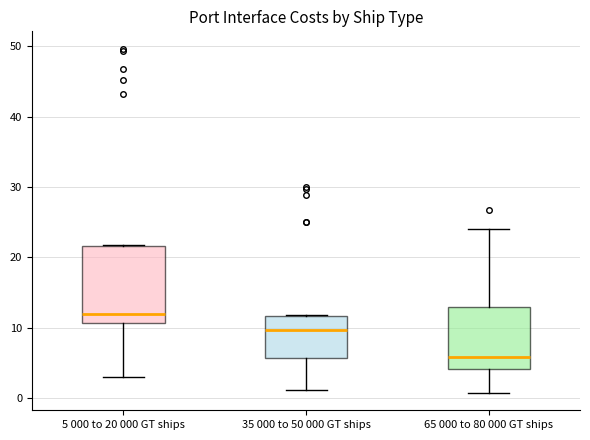

Reading left to right, transcribe this box plot: for each box, give where its median line is, the range the box spans, and where its two whiskers end, as read against the y-axis. The values are not printed on the chart, so give them approximately, as read against the axis.

5 000 to 20 000 GT ships: median 12, box 11 to 22, whiskers 3 to 22
35 000 to 50 000 GT ships: median 10, box 6 to 12, whiskers 1 to 12
65 000 to 80 000 GT ships: median 6, box 4 to 13, whiskers 1 to 24